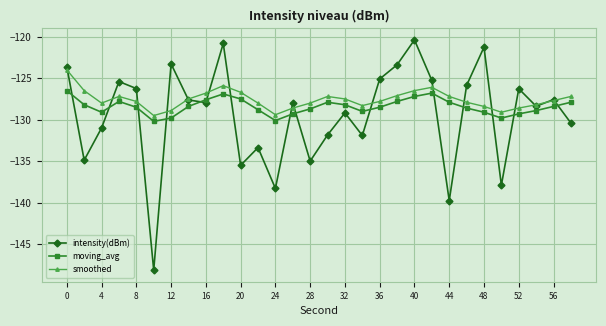

Which series ends up on top after the final intersection of intensity(dBm) and smoothed?

smoothed